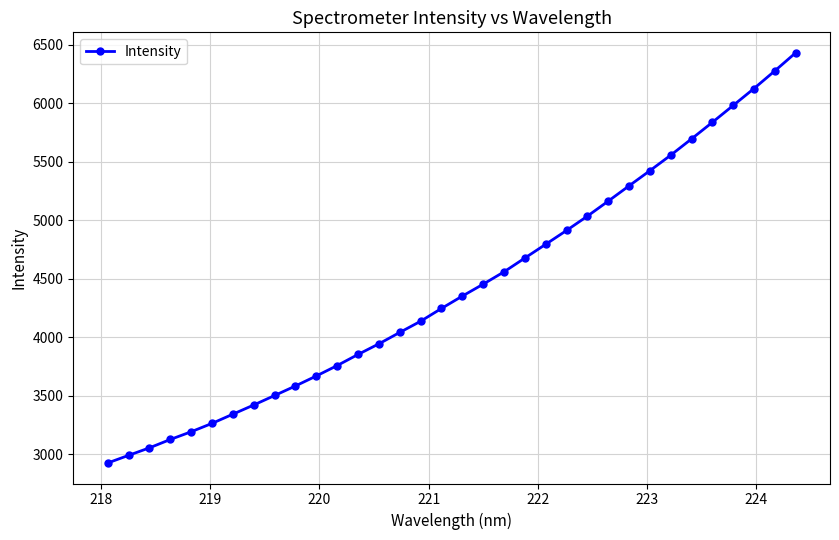

What is the maximum value shown in the chart?

6429.6